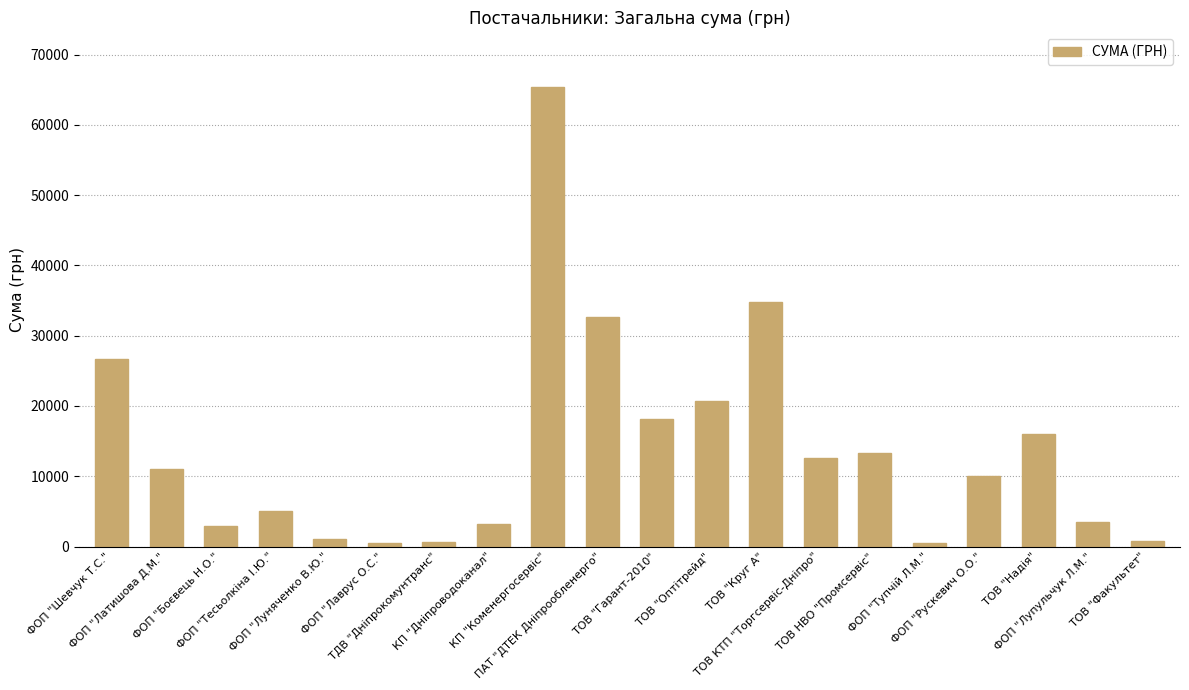

What is the value of the 15th bar from the left?

13313.3